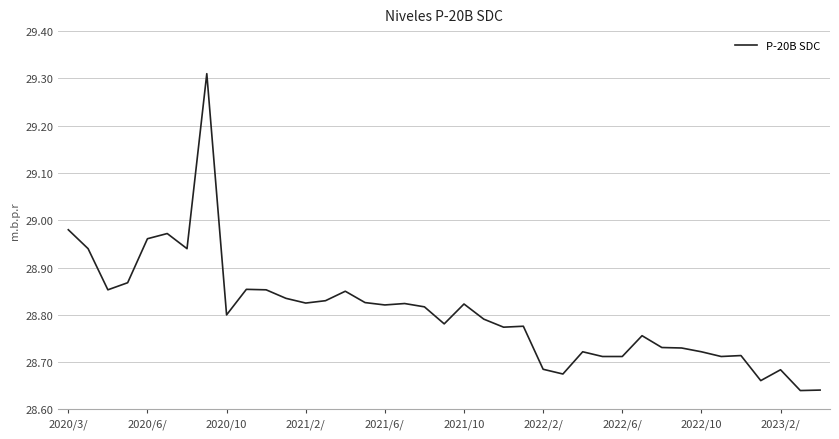

The chart shows a value of 49.5 at 2020/10. True or false?

False